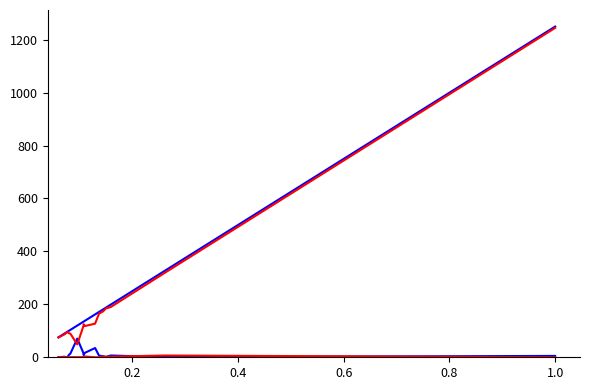

Is this an area chart (filled region under the line)?

No